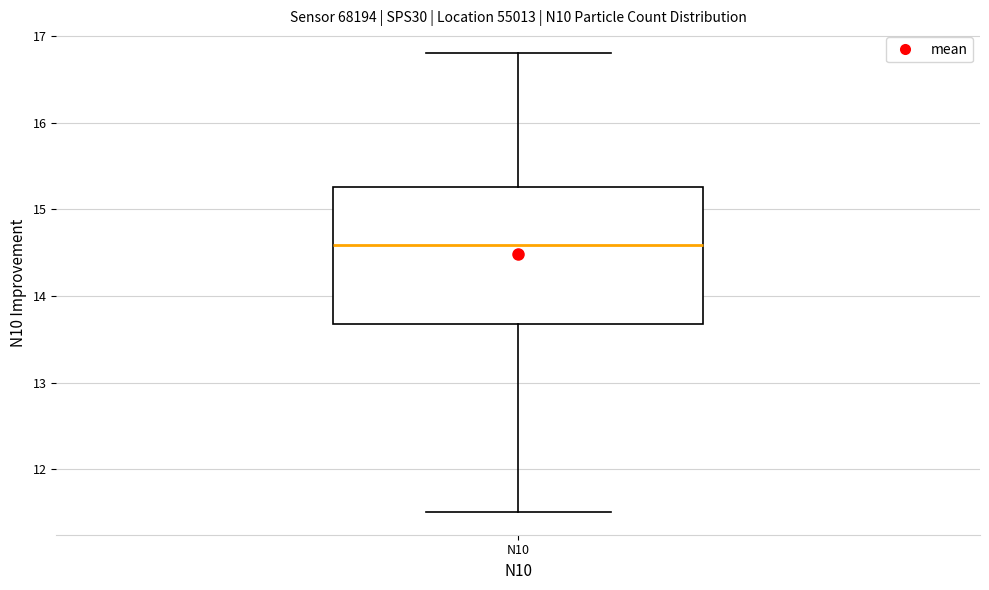

Transcribe this box plot: give where the median line is, the range the box spans, and where the two whiskers end, as read against the y-axis. The values are not printed on the chart, so give them approximately, as read against the axis.

median 14.6, box 13.7 to 15.3, whiskers 11.5 to 16.8